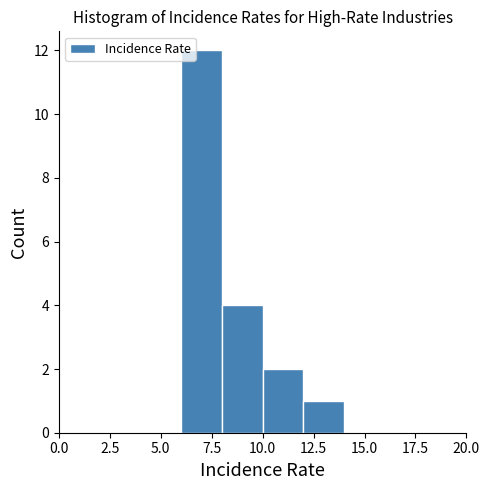

Reading left to right, list every bar in this chart as the range it spans on the x-axis followed by its height. The values are not printed on the chart, so give them approximately, as read against the axis.

0 to 2: 0
2 to 4: 0
4 to 6: 0
6 to 8: 12
8 to 10: 4
10 to 12: 2
12 to 14: 1
14 to 16: 0
16 to 18: 0
18 to 20: 0